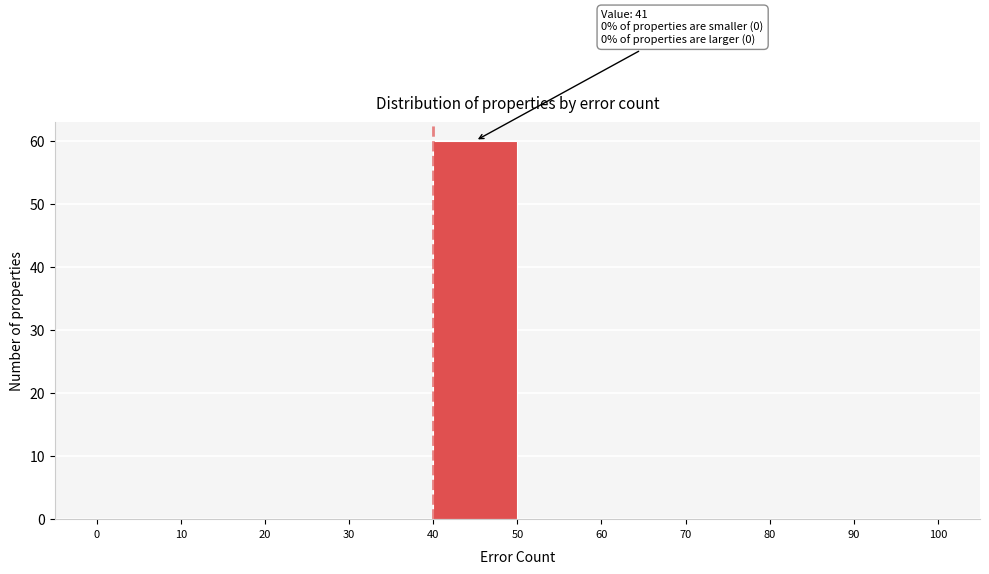

Which range on the x-axis has the tallest bar?

40 to 50